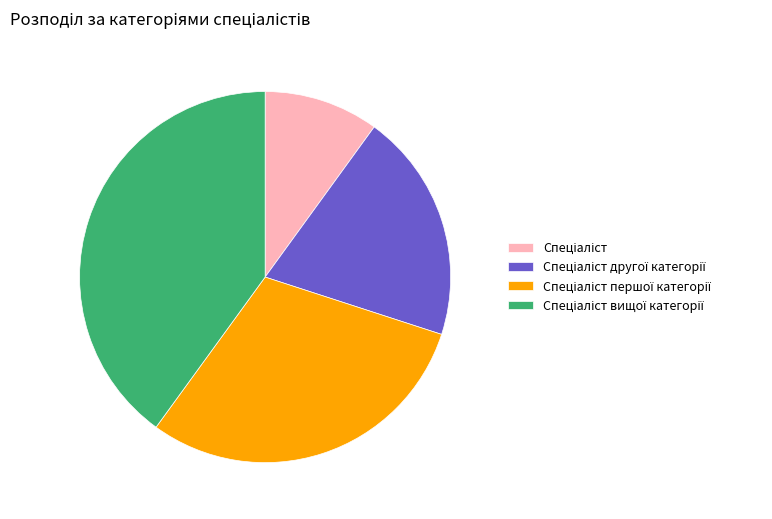

Is there any slice that represents more than half of the pie?

No